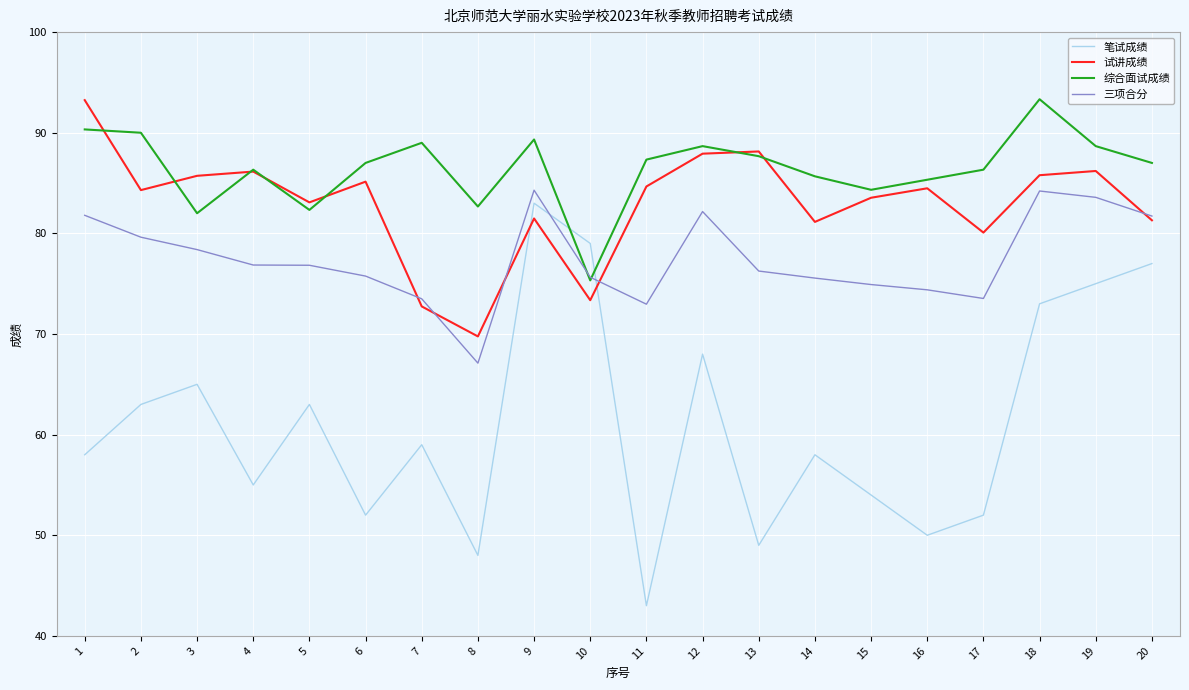

Does the chart have visible grid lines?

Yes